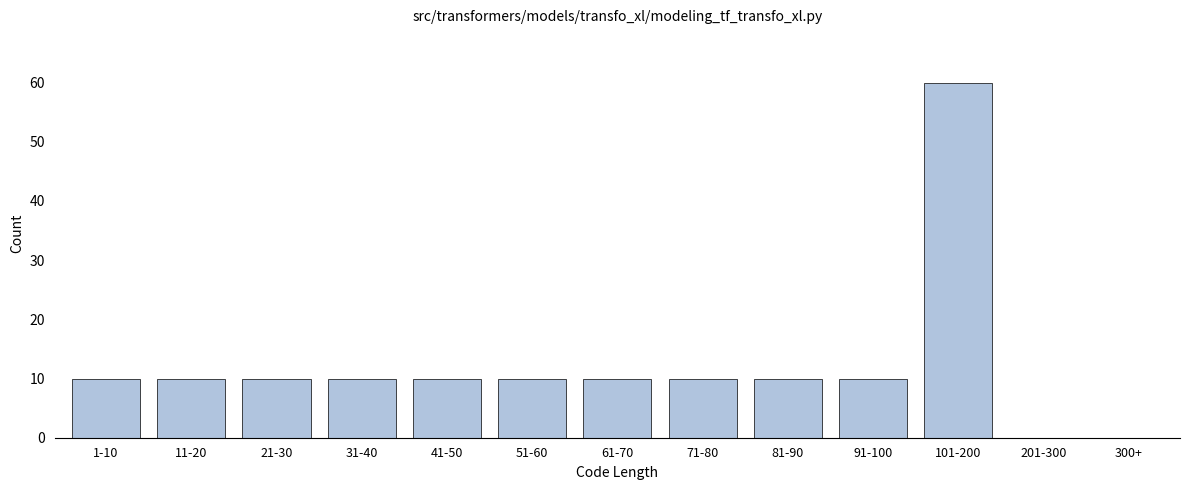

Reading right to left, what are all the values shown in this chart?

300+=0	201-300=0	101-200=60	91-100=10	81-90=10	71-80=10	61-70=10	51-60=10	41-50=10	31-40=10	21-30=10	11-20=10	1-10=10